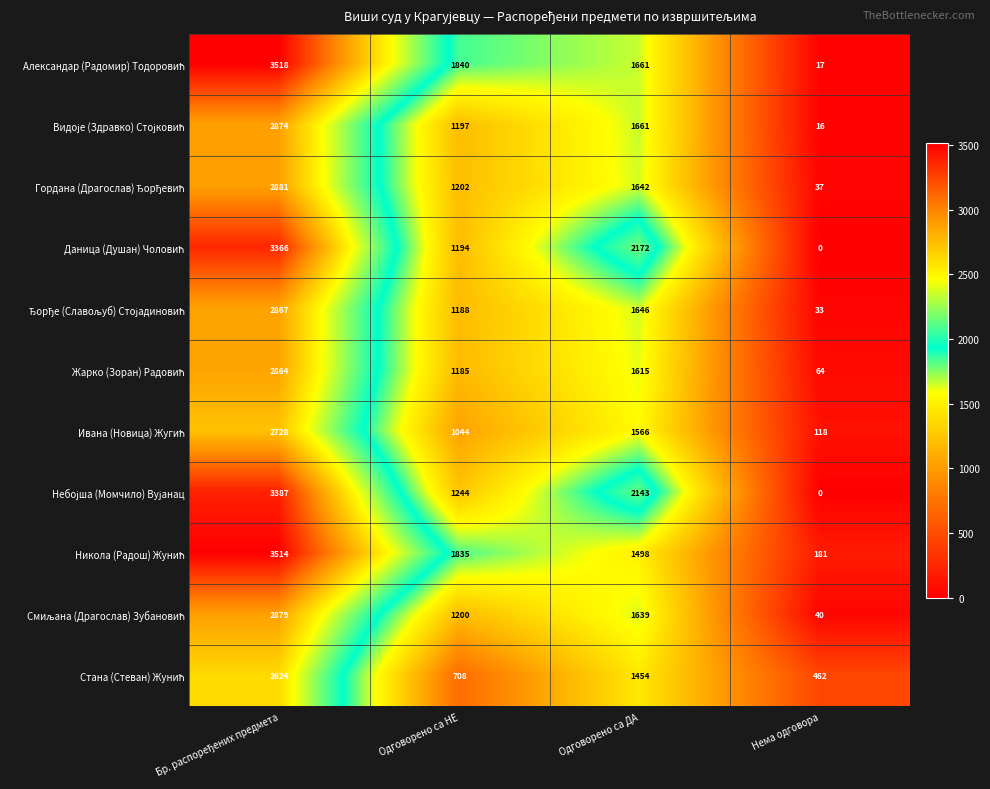

Which label corresponds to the smallest value in the chart?

Нема одговора